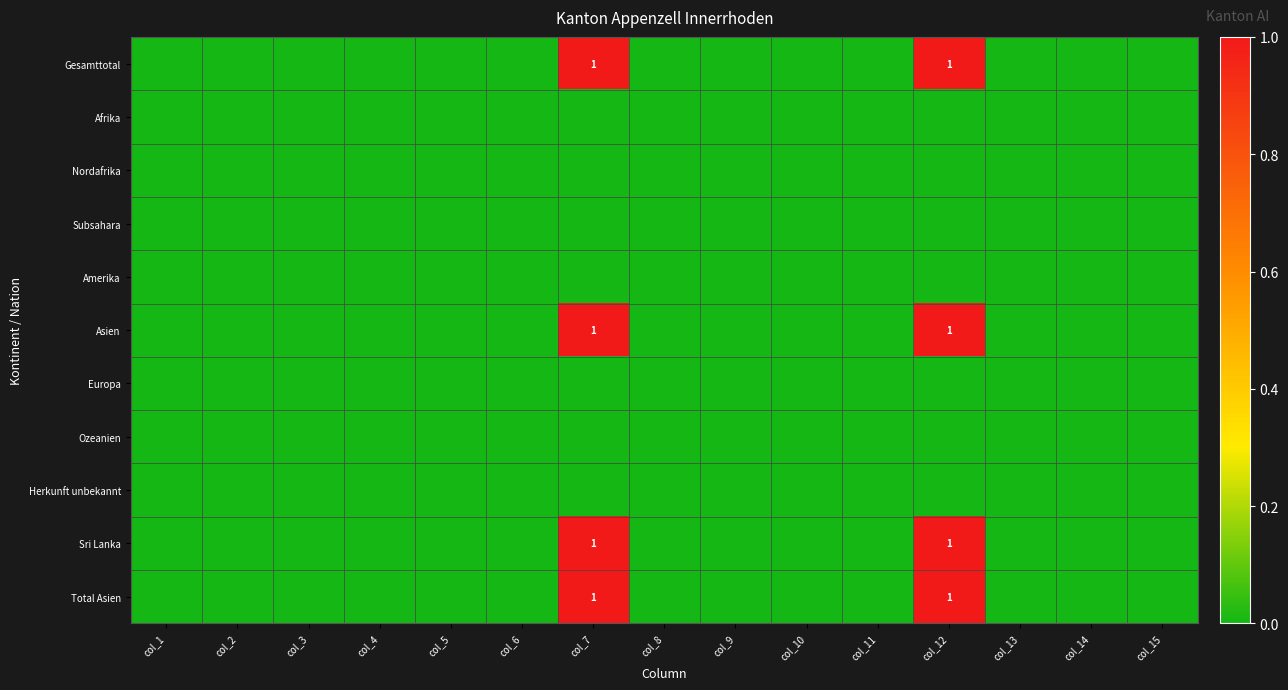

What is the total value across all series at col_12?

4